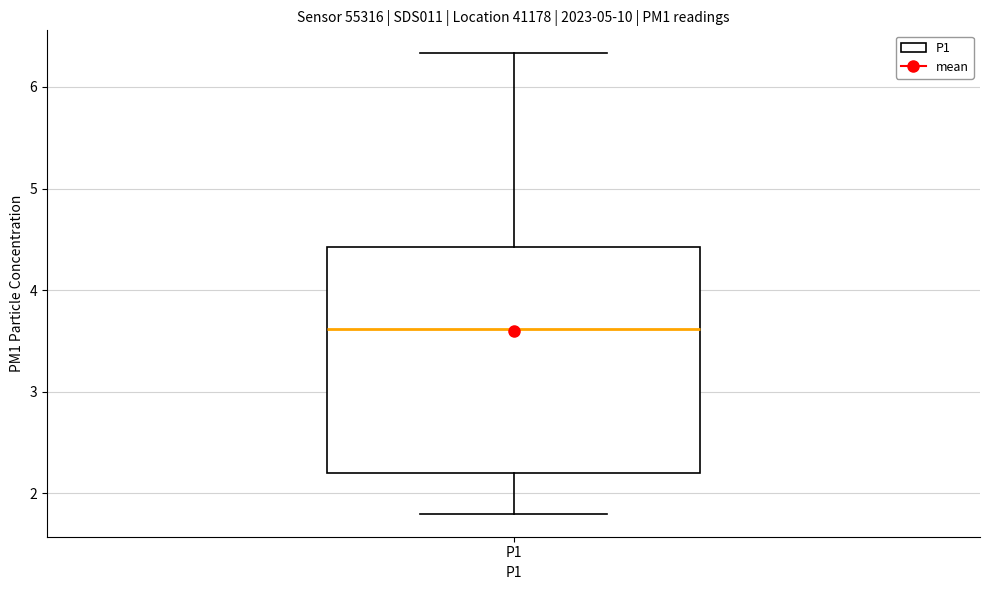

Where does the median line of the box for P1 sit on the y-axis? The values are not printed on the chart, so give them approximately, as read against the axis.

3.6